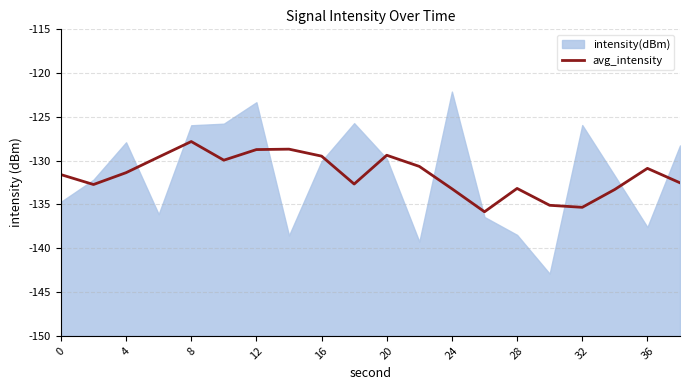

The value of avg_intensity at 0 is -131.6. True or false?

True